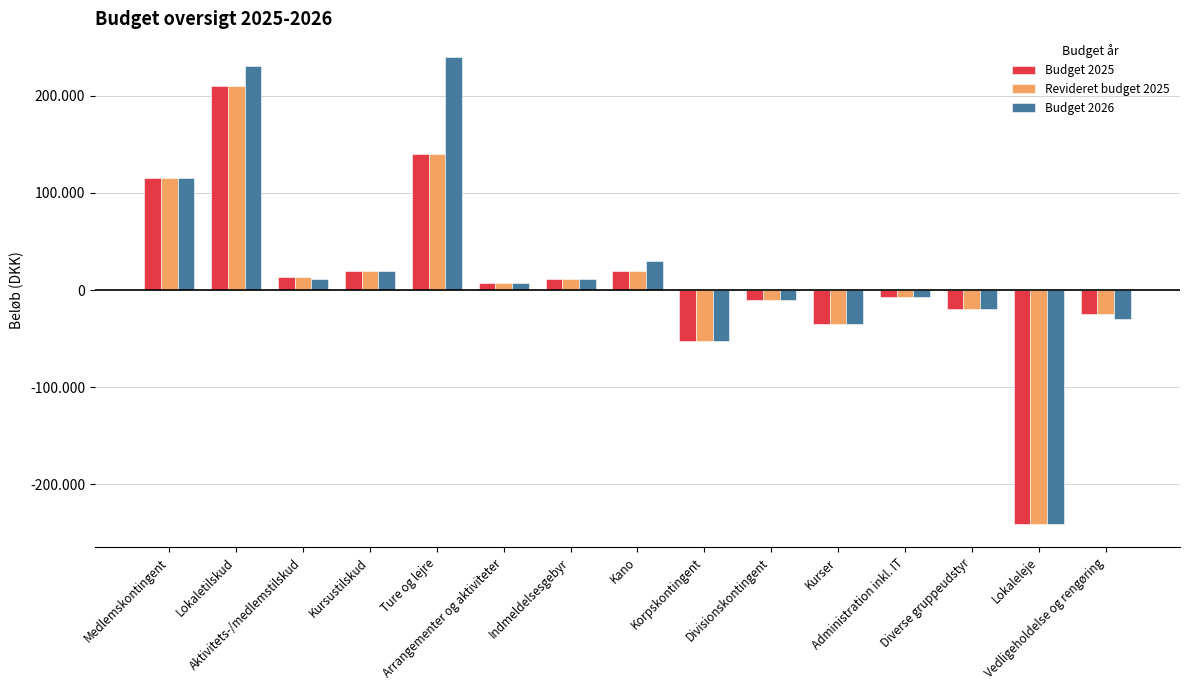

Rank the series by their maximum value, from lowest to highest.

Budget 2025, Revideret budget 2025, Budget 2026